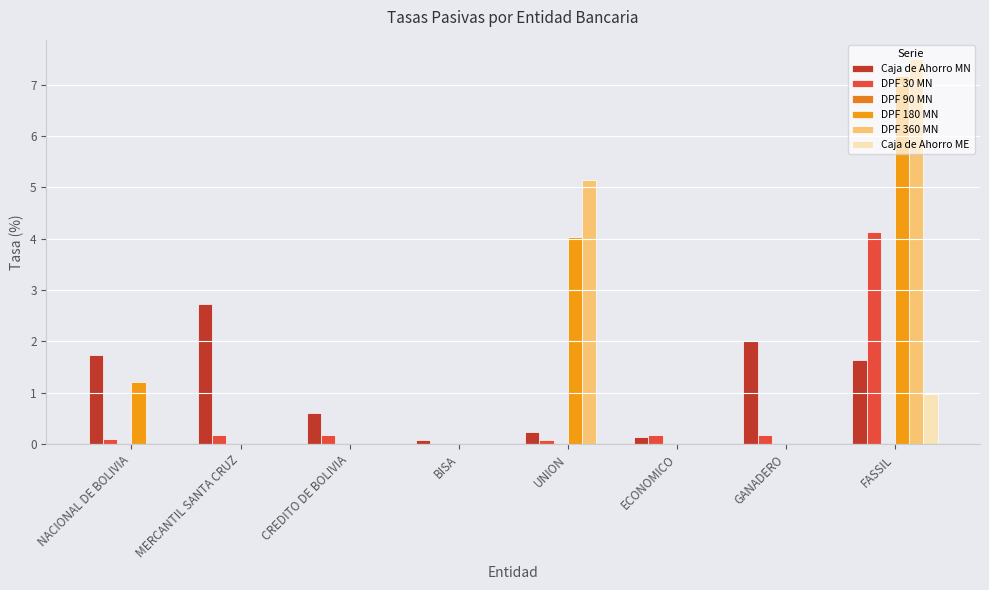

At which label does Caja de Ahorro ME reach its minimum?

CREDITO DE BOLIVIA